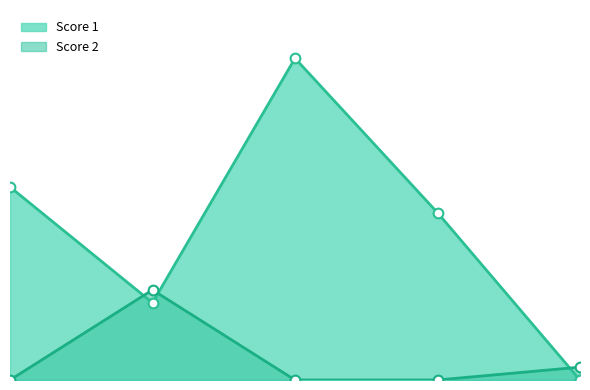

At how many categories does at least one series exceed 10?

3